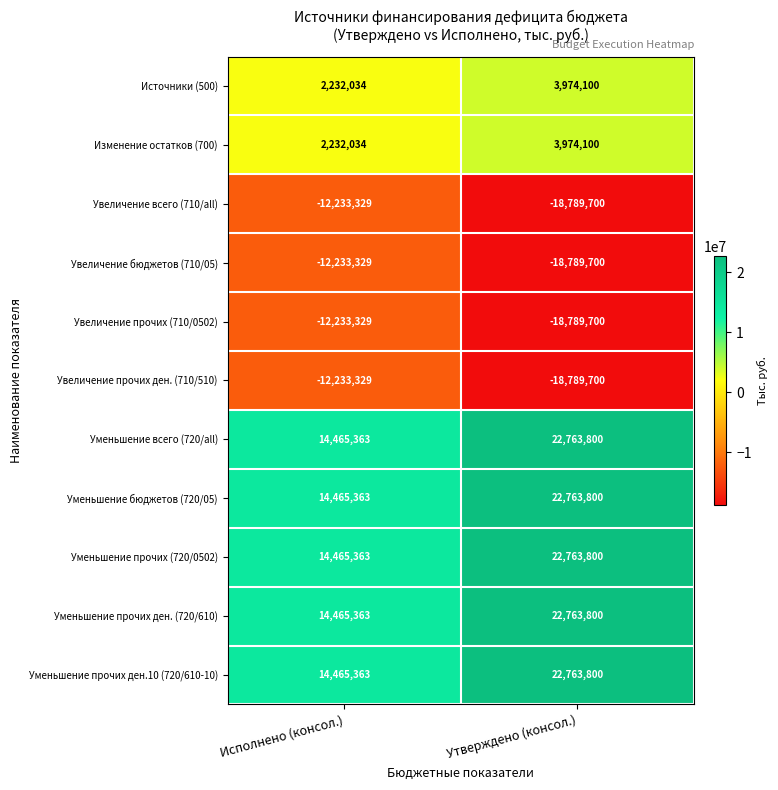

What is the difference between the highest and lowest values at Утверждено (консол.)?

41553500